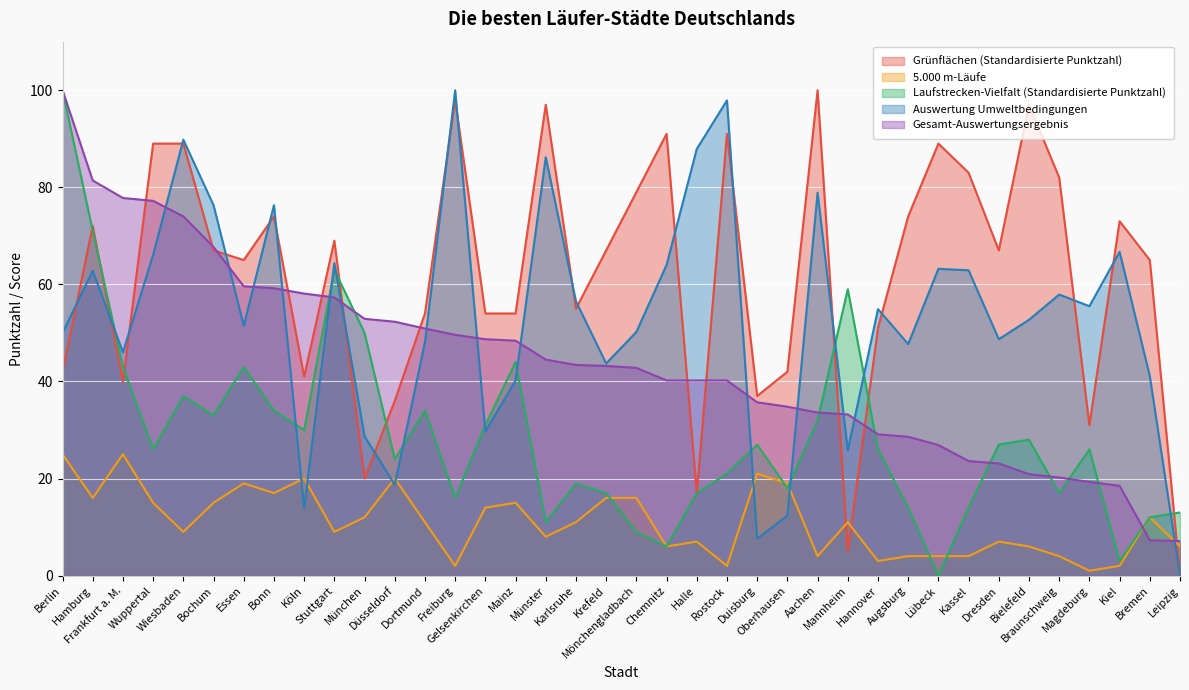

How many values in Auswertung Umweltbedingungen are above zero?

37